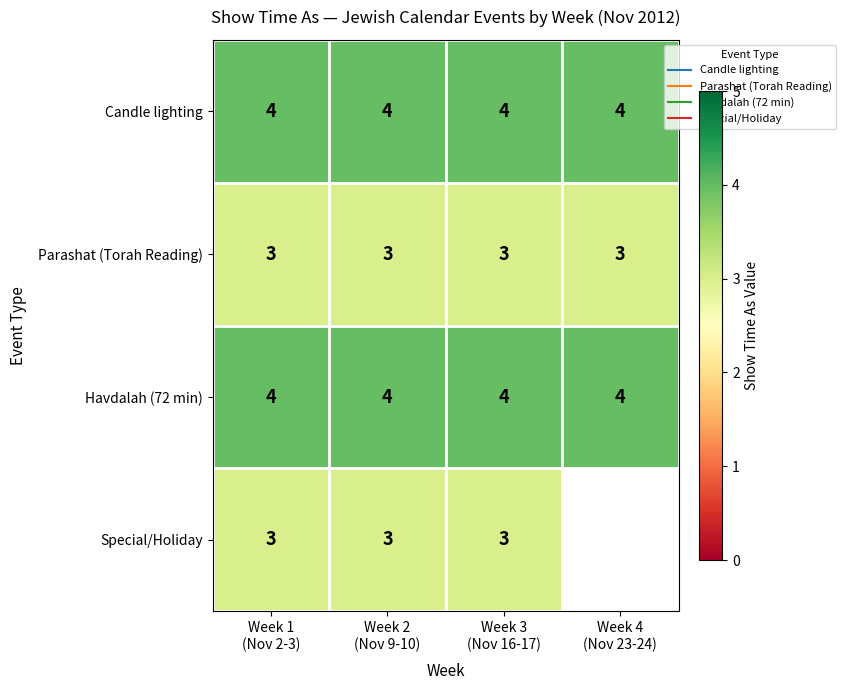

List the labels in order of Parashat (Torah Reading) value, smallest first.

Week 1 (Nov 2-3), Week 2 (Nov 9-10), Week 3 (Nov 16-17), Week 4 (Nov 23-24)